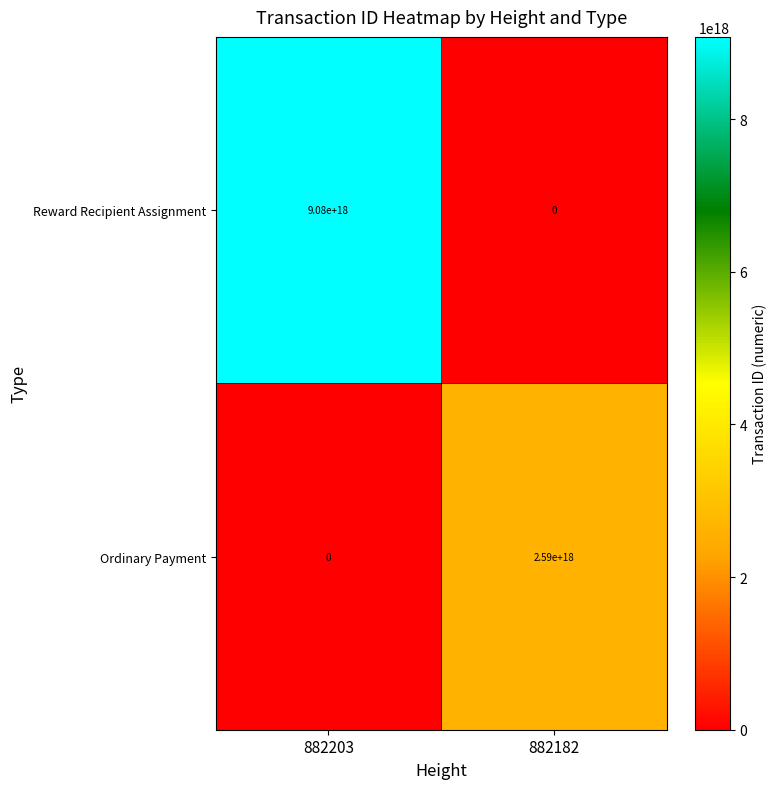

Where is Reward Recipient Assignment nearest to the value 4540000000000000000?

882203